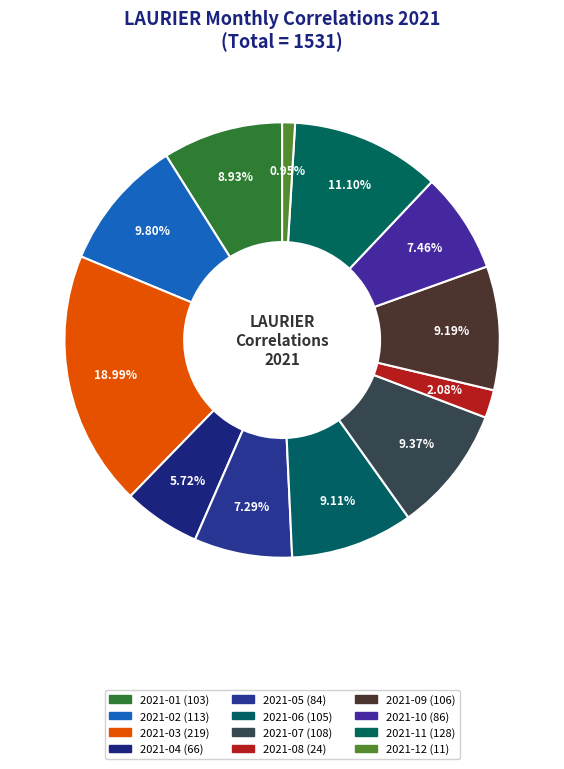

Is the sum of 2021-01 and 2021-04 greater than half?

No